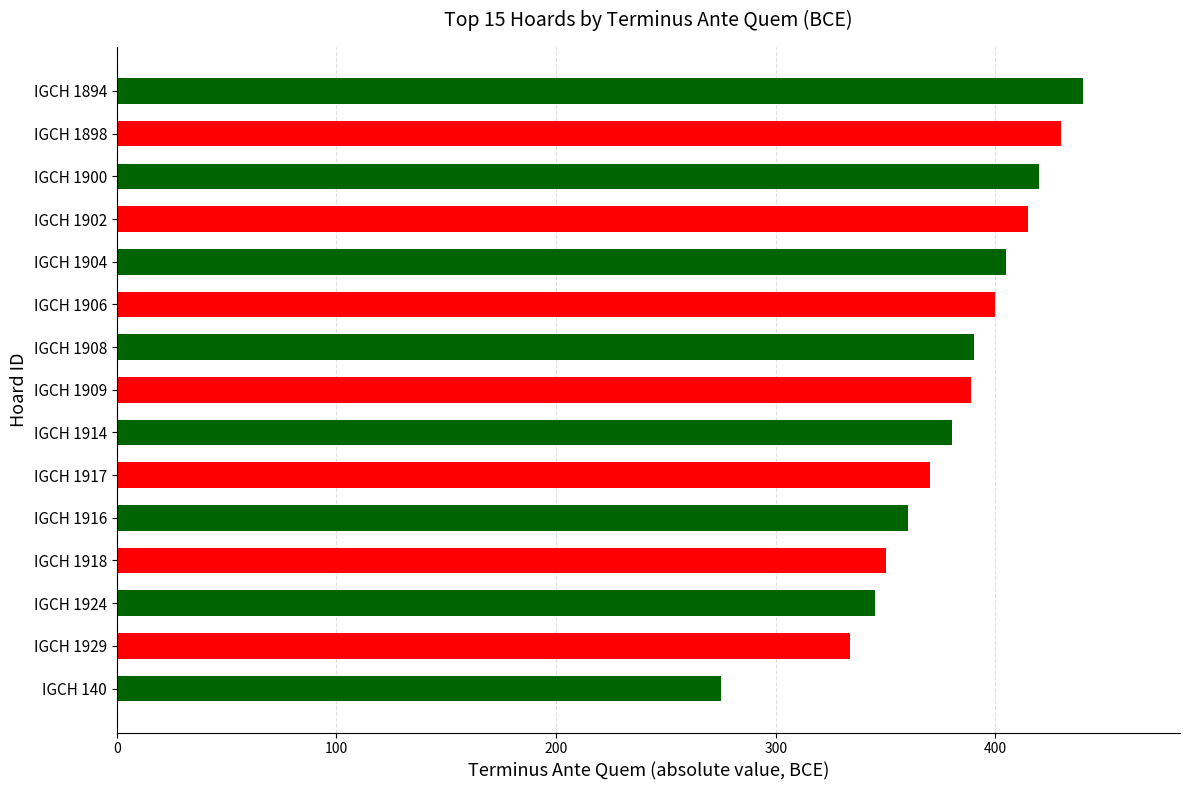

What is the change in value from IGCH 1904 to IGCH 1894?

+35